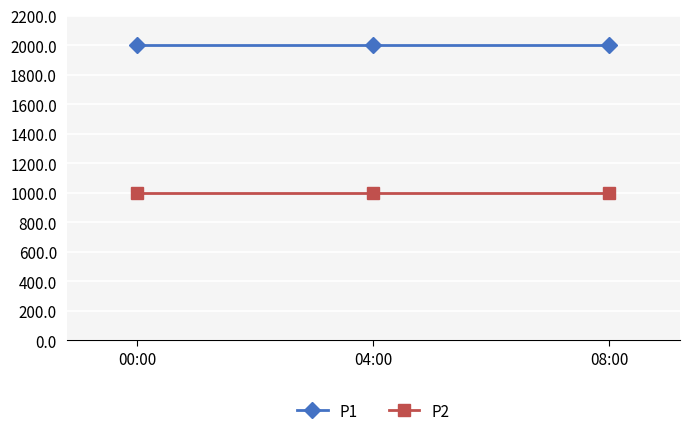

Is the value of P2 at 08:00 greater than the value of P1 at 08:00?

No